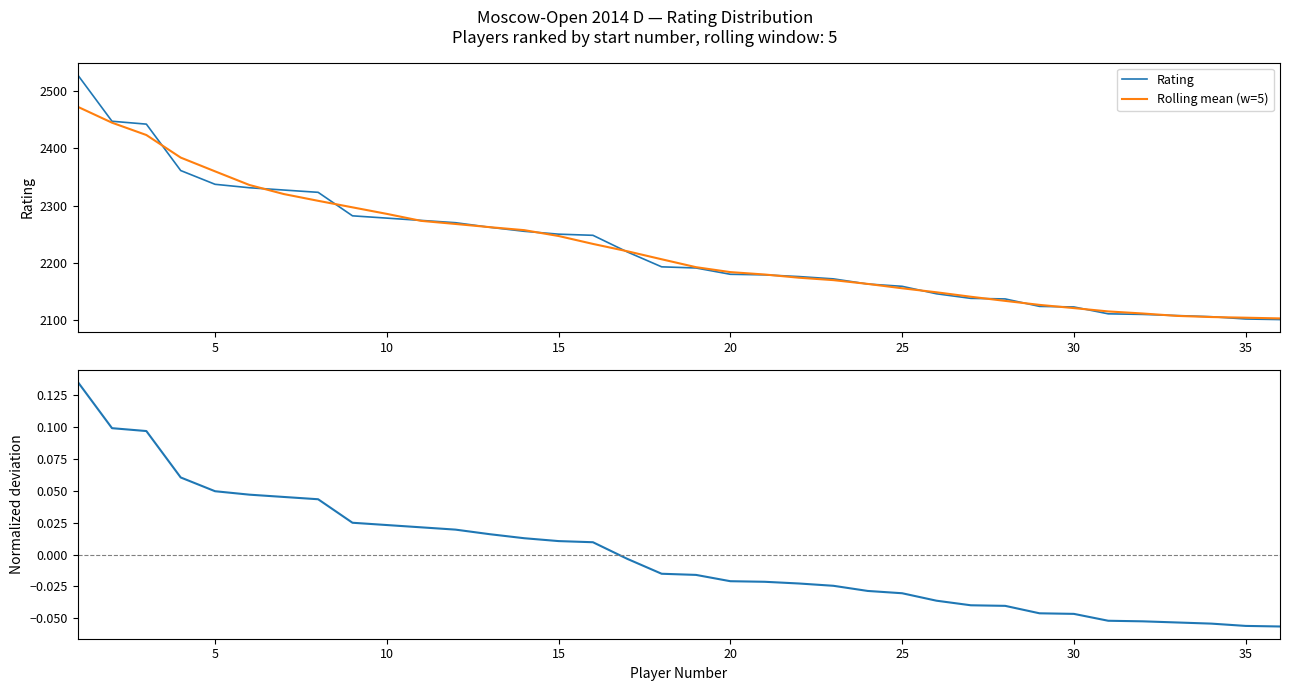

Does the chart have visible grid lines?

No